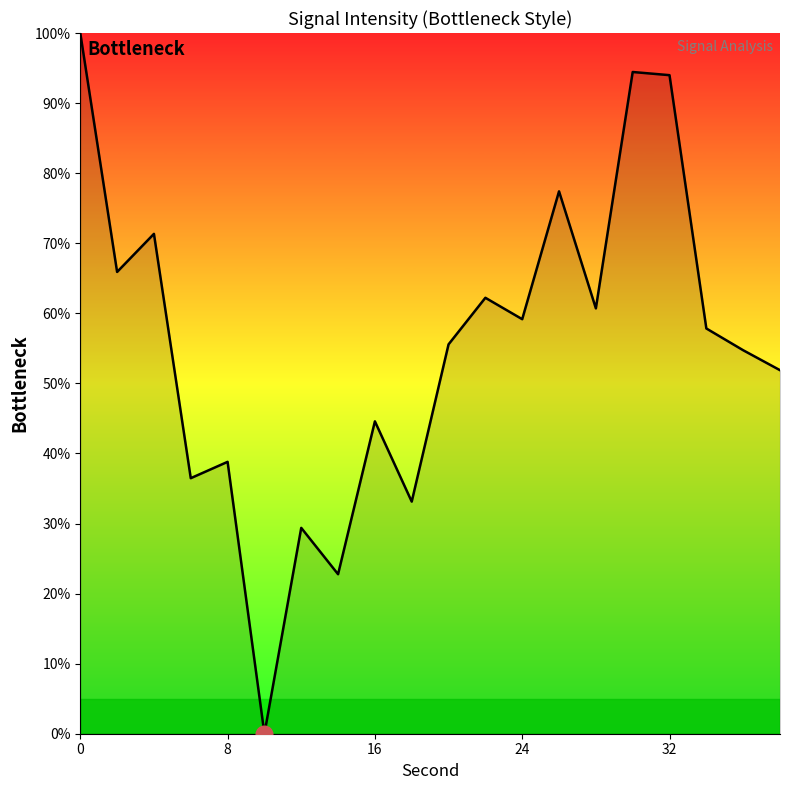

Count the number of categories in the chart.

20